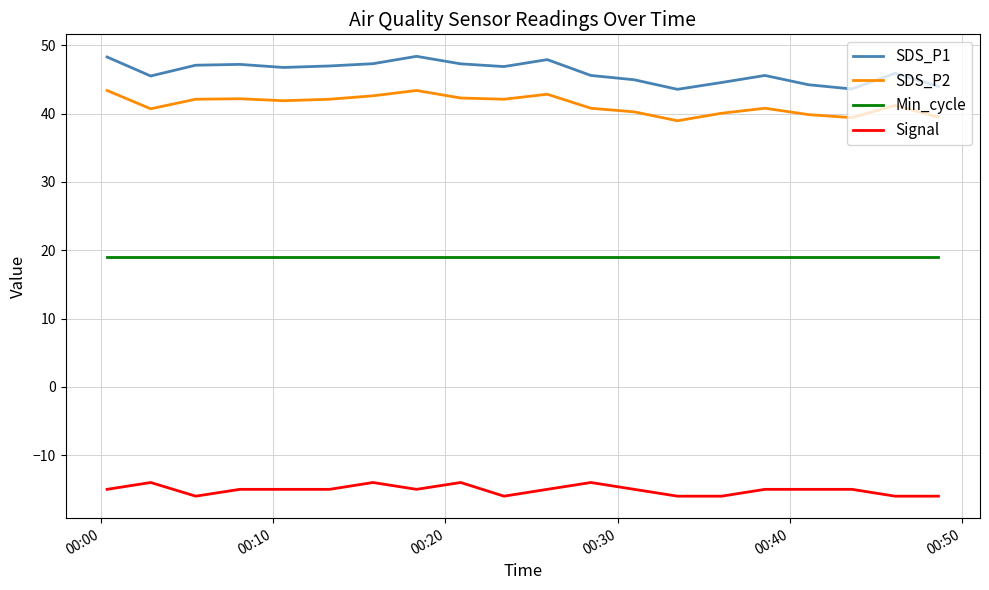

Which series has the largest total across all categories?

SDS_P1